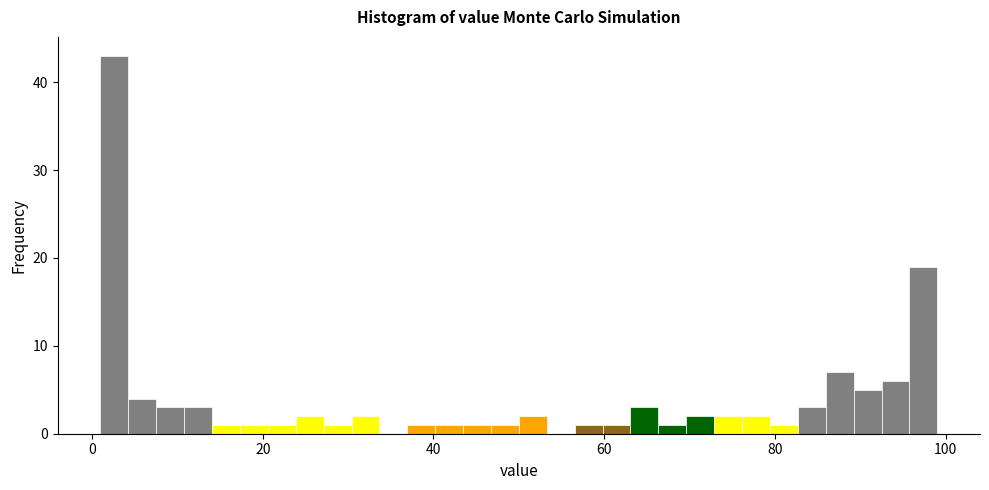

Read against the x-axis, roughly where is the centre of the tallest bar?

2